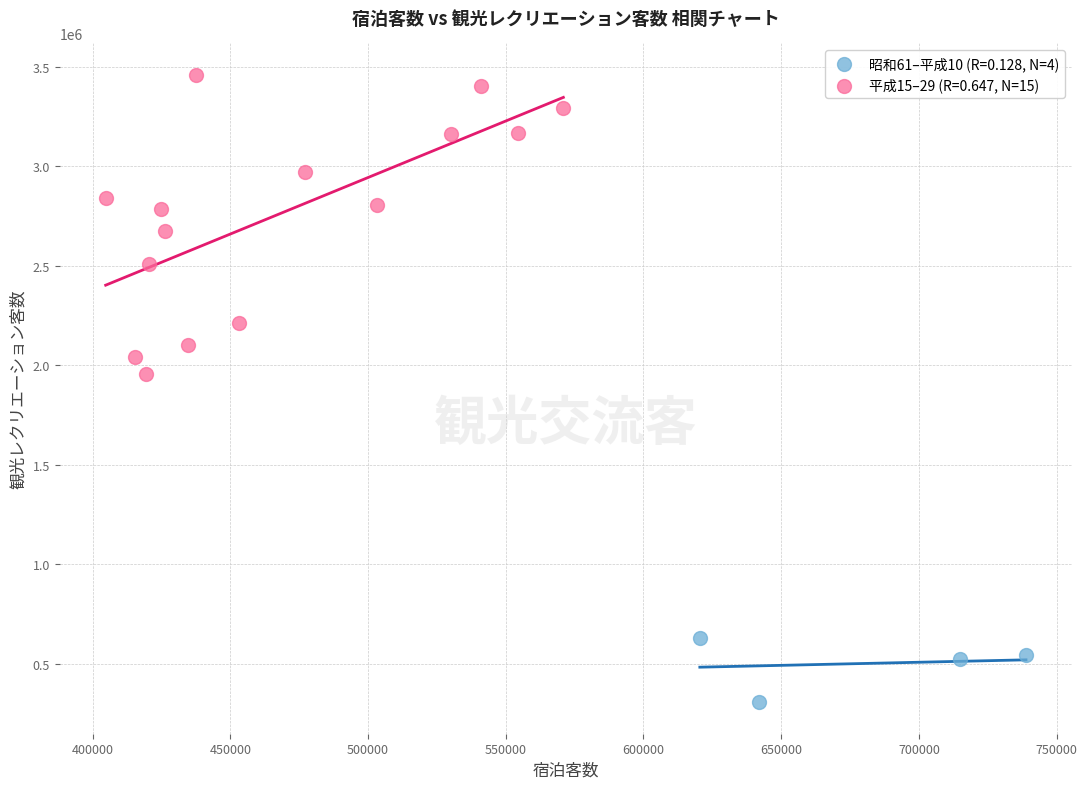

Which series reaches the minimum Y coordinate?

昭和61–平成10 (R=0.128, N=4)